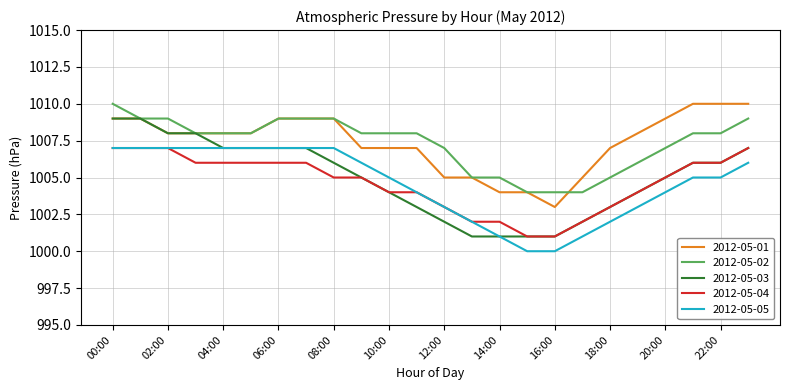

What is the lowest value of the 2012-05-02 series?

1004